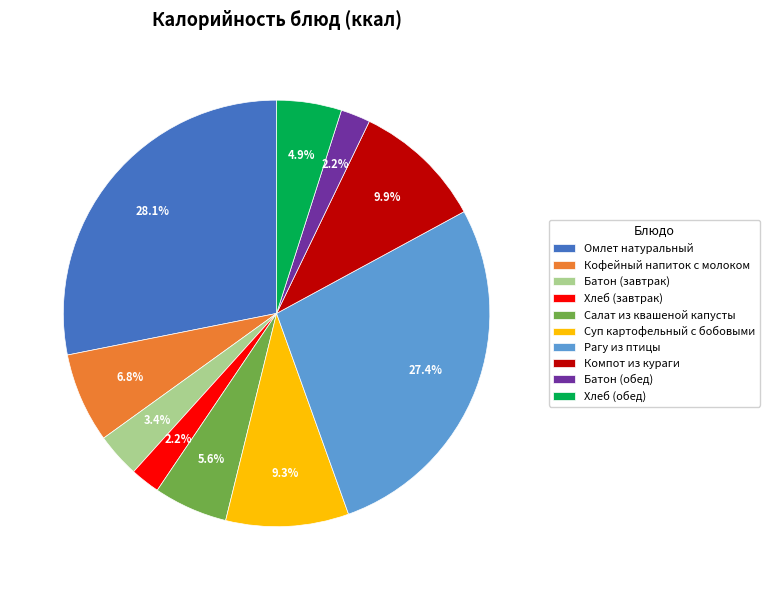

How much of the chart is everything except Батон (завтрак)?

96.6%